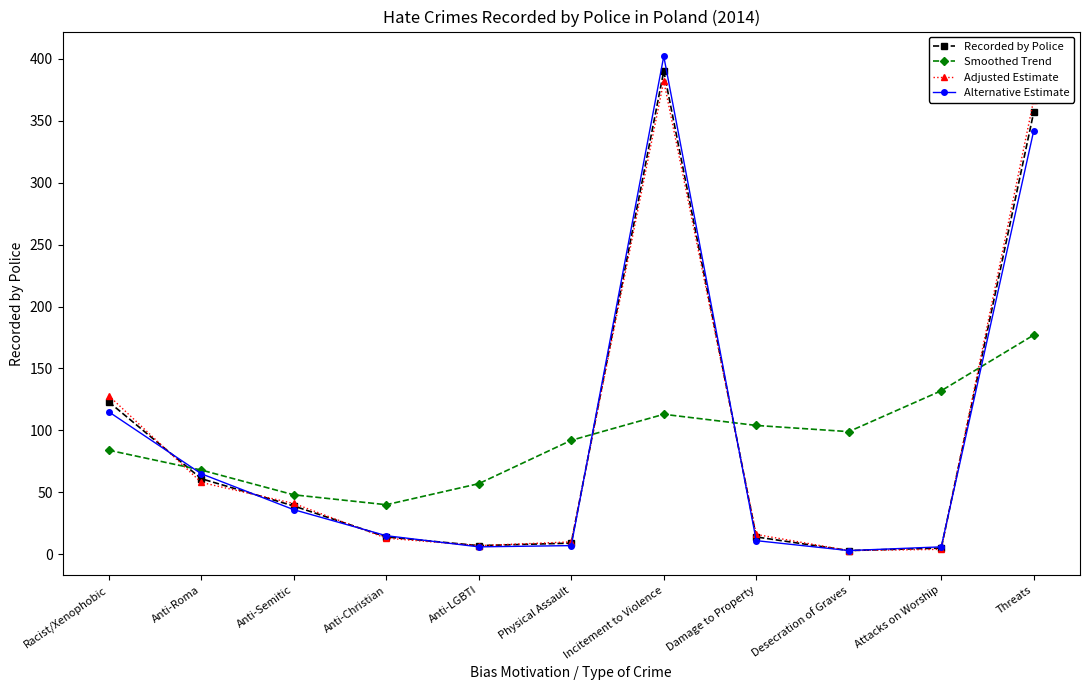

What is the label of the 2nd point from the right?

Attacks on Worship